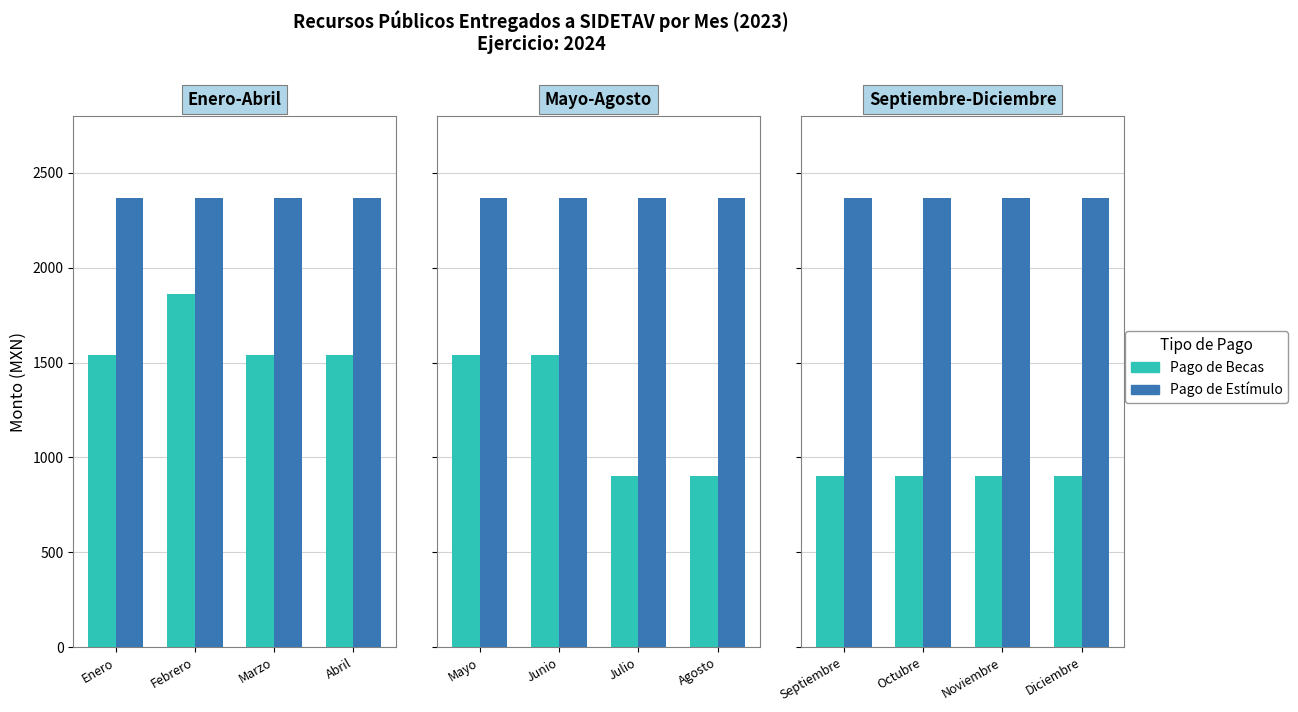

Does the chart contain any negative values?

No